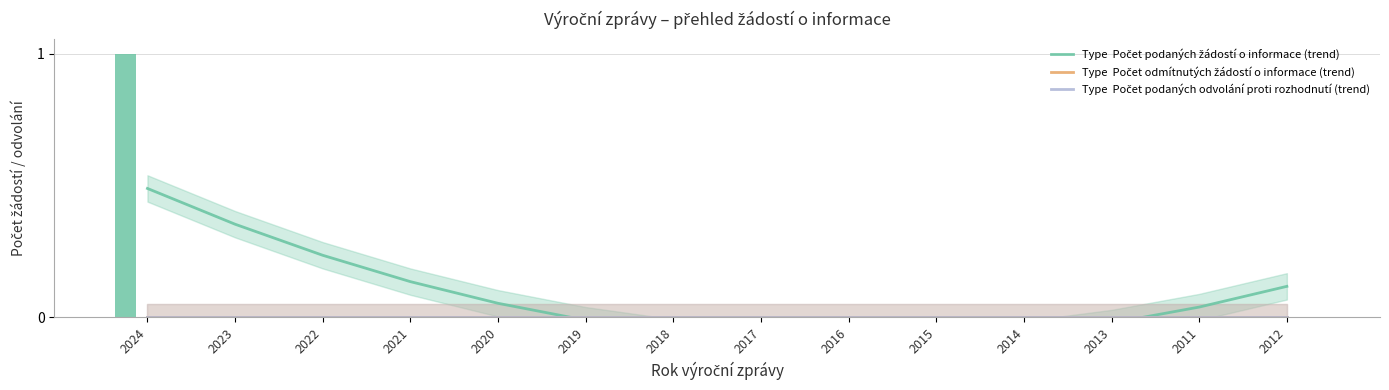

The value of Počet podaných žádostí o informace (trend) at 2017 is -0.1. True or false?

True